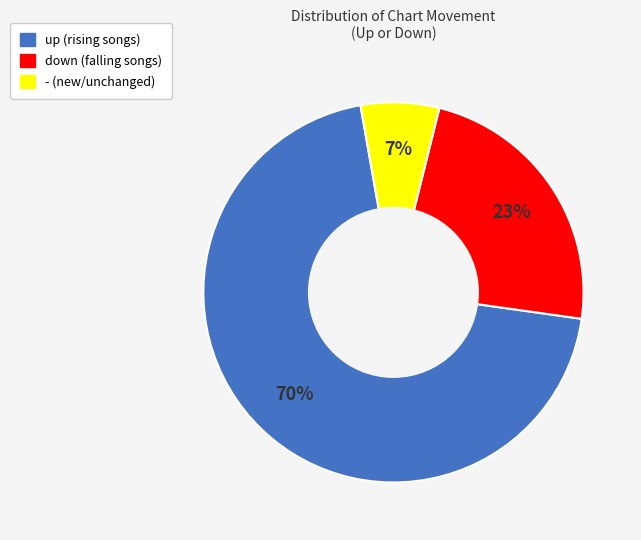

Combined, do down and - account for over 50%?

No